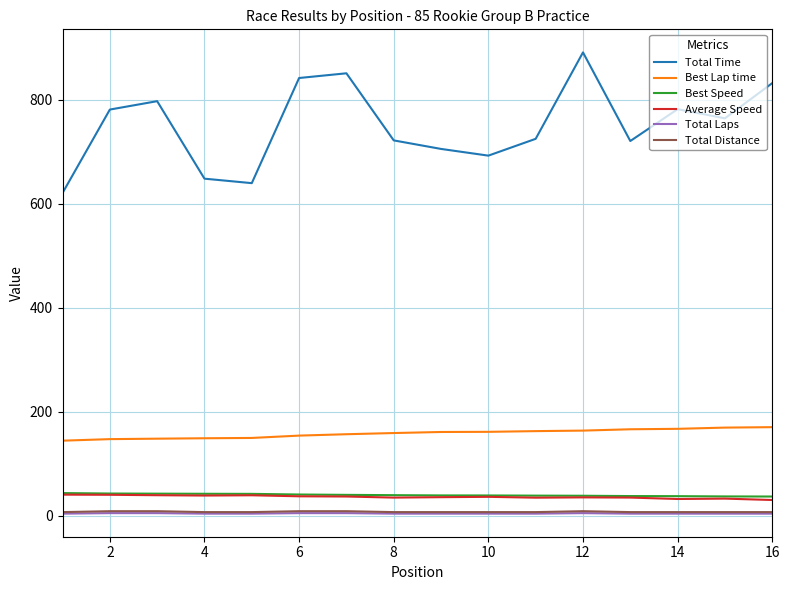

True or false: Total Time and Best Lap time intersect in this chart.

False